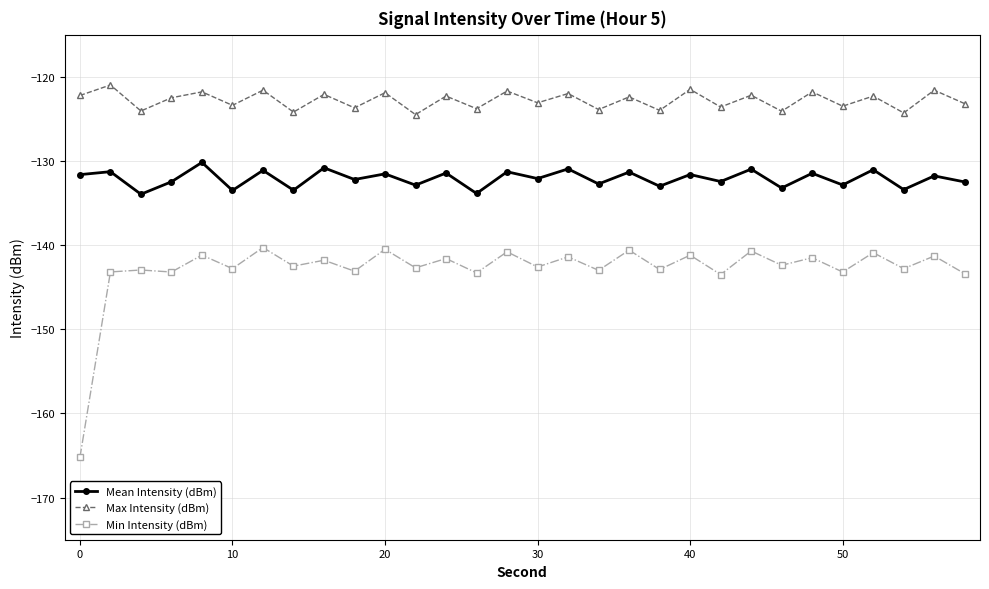

In Mean Intensity (dBm), how many points are higher than both neighbors (excluding endpoints)?

14